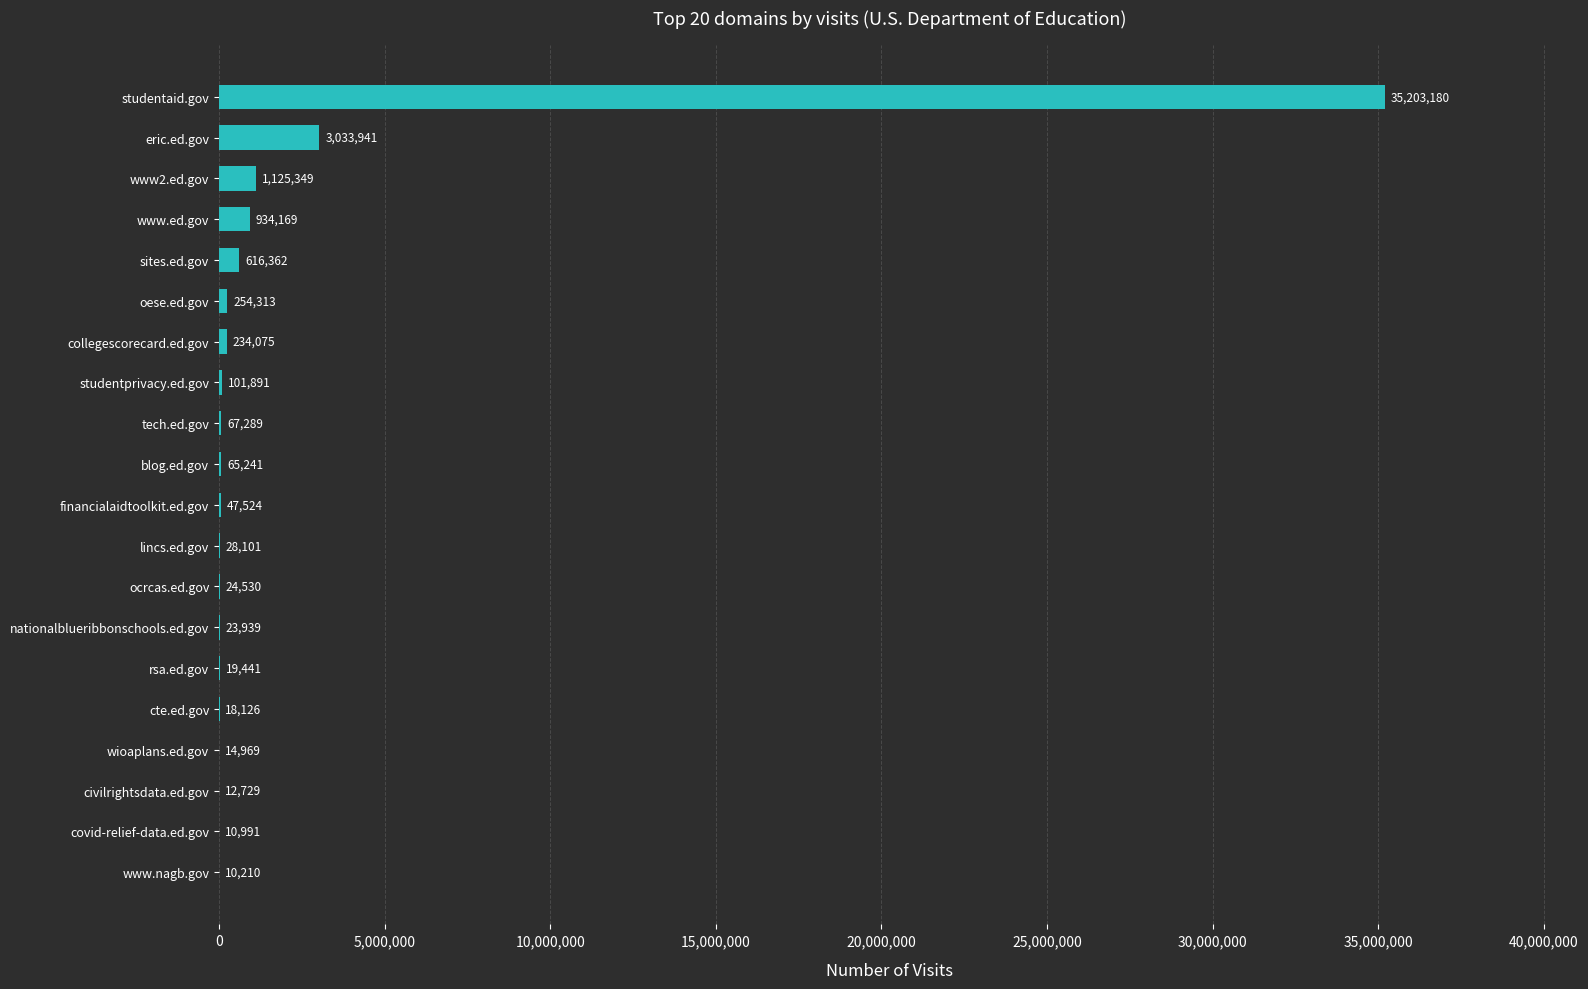

The value at lincs.ed.gov is 28101. True or false?

True